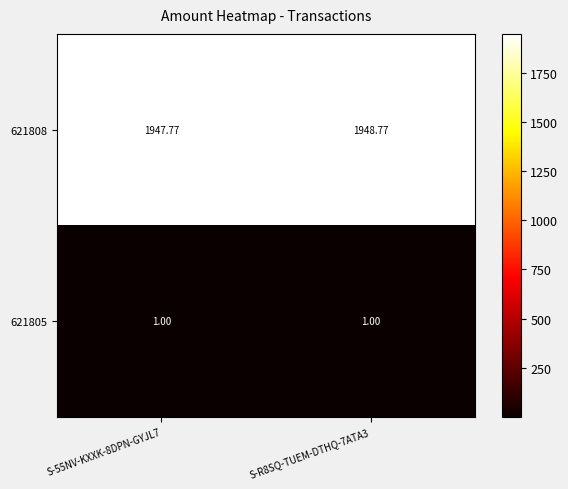

Is the value of 621805 at S-55NV-KXXK-8DPN-GYJL7 greater than the value of 621808 at S-R8SQ-TUEM-DTHQ-7ATA3?

No